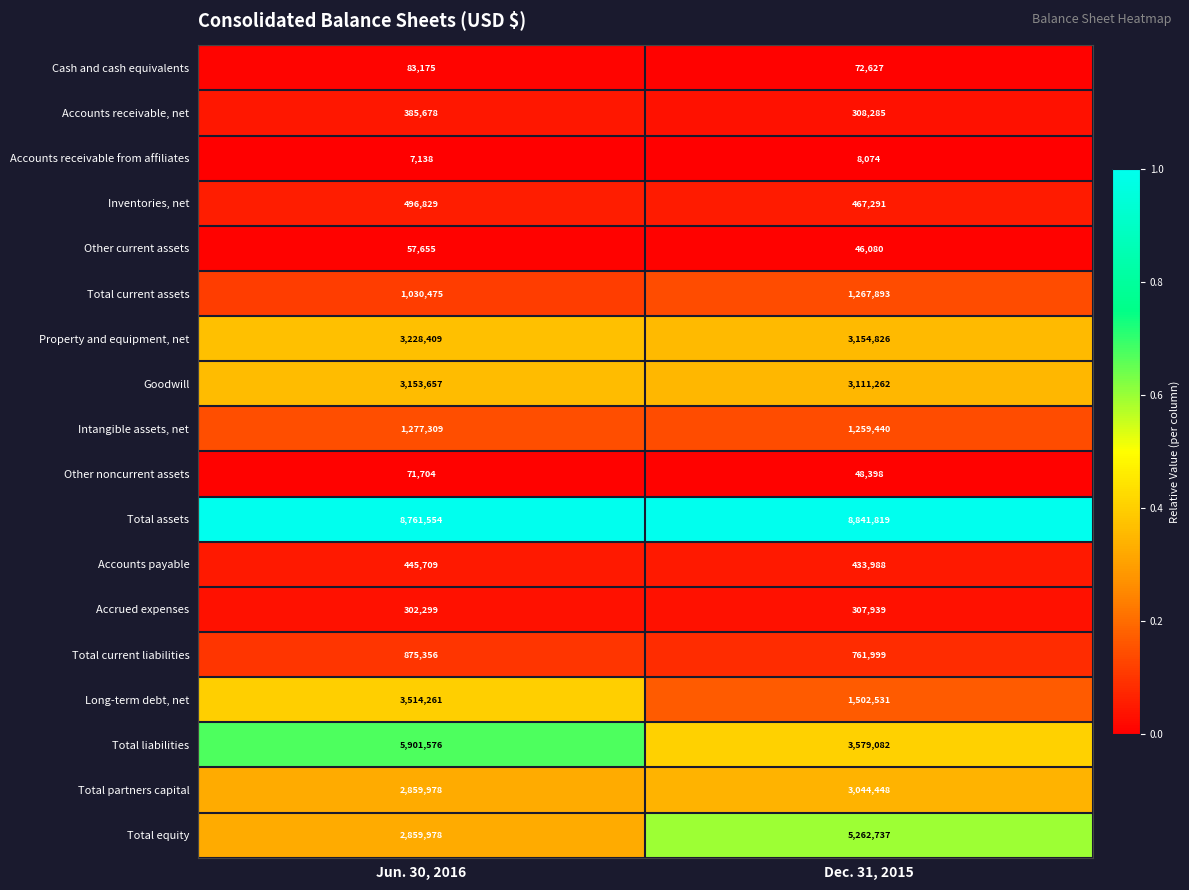

The Total liabilities series shows 3579082 at Dec. 31, 2015. True or false?

True